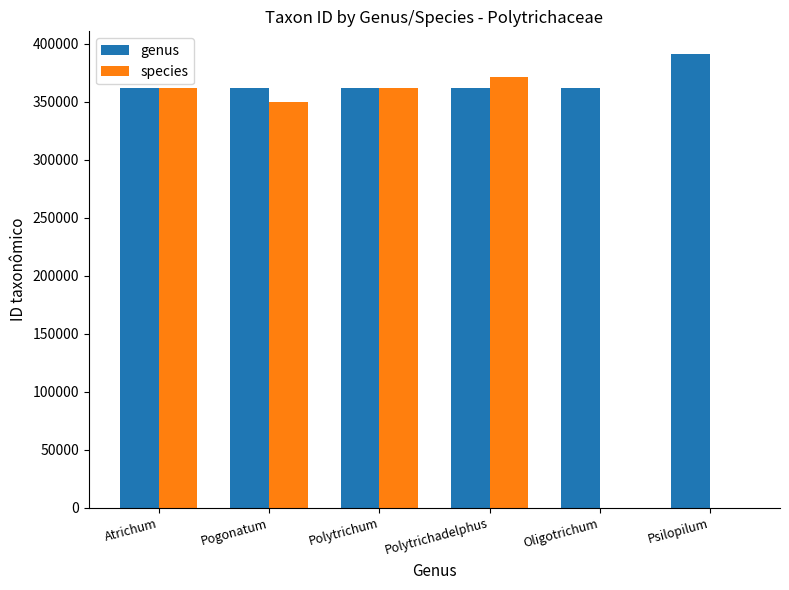

What is the total value across all series at Psilopilum?

391258